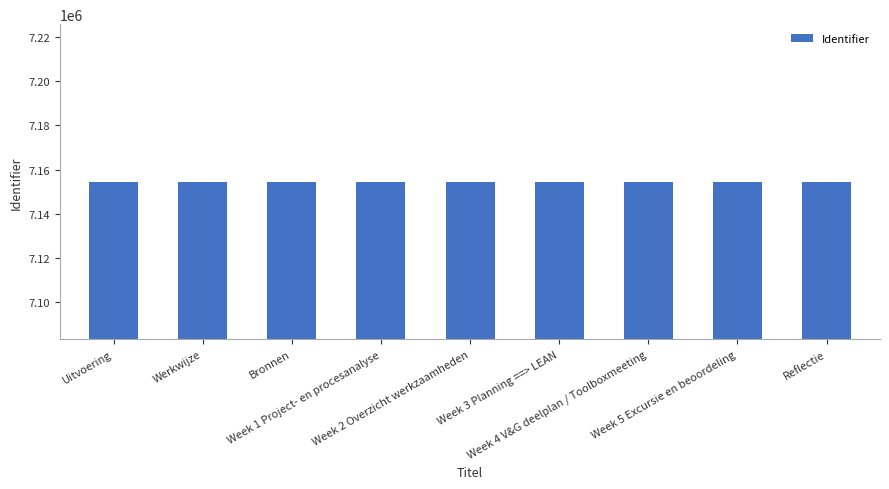

What is the average value?

7154415